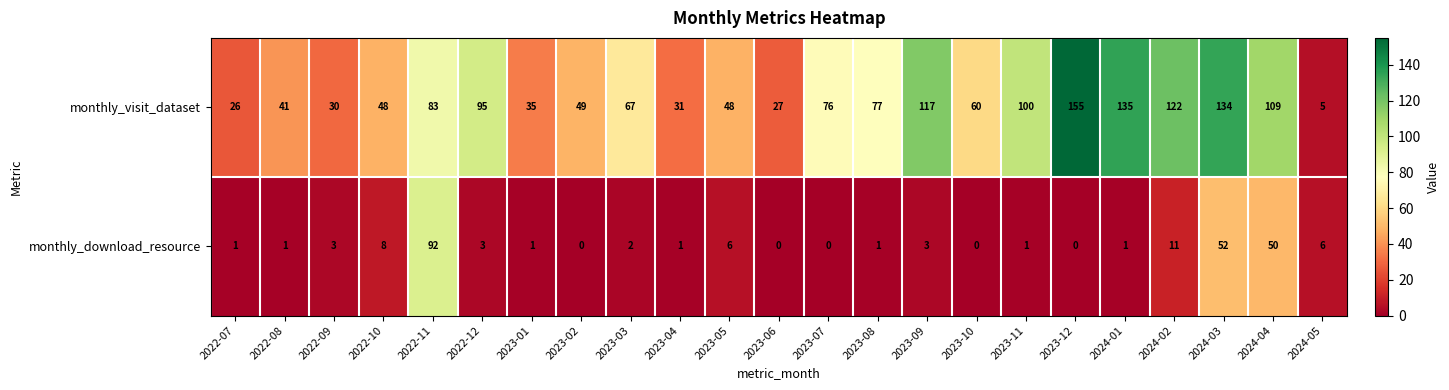

What is the highest value of the monthly_visit_dataset series?

155